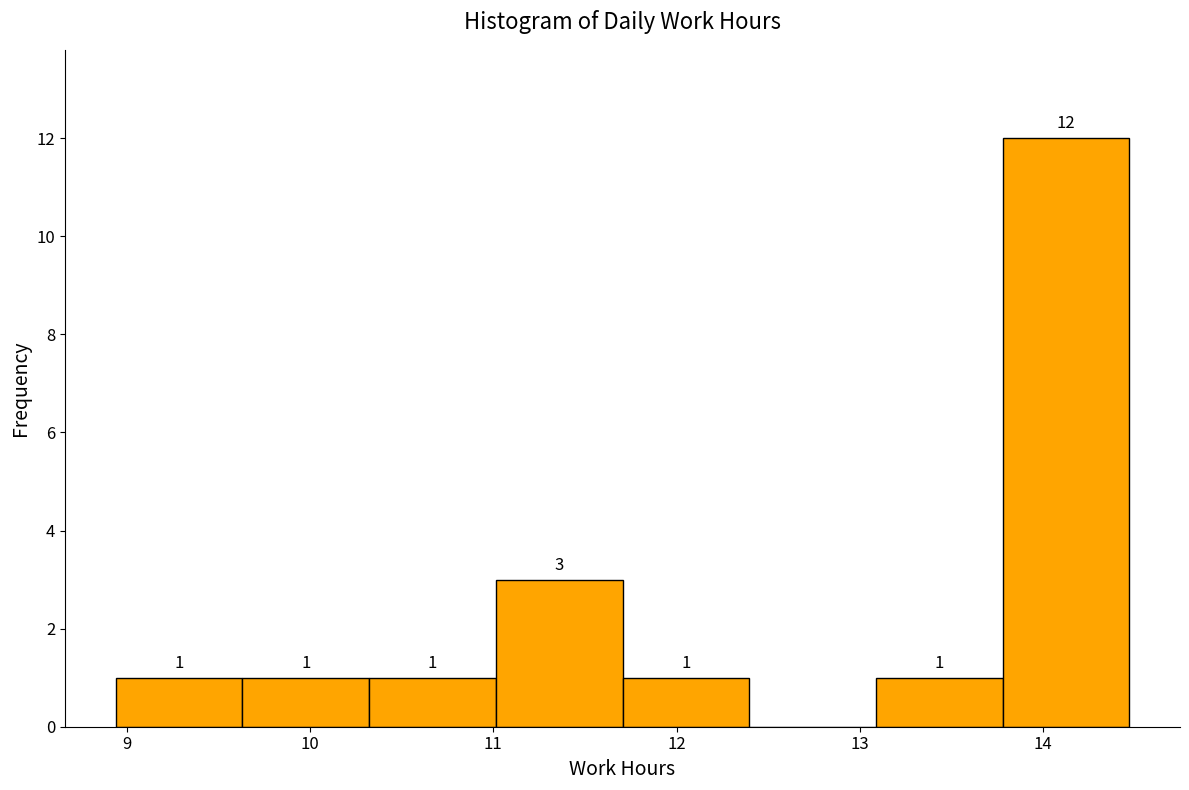

Over which range of the x-axis is the bar tallest?

13.8 to 14.5